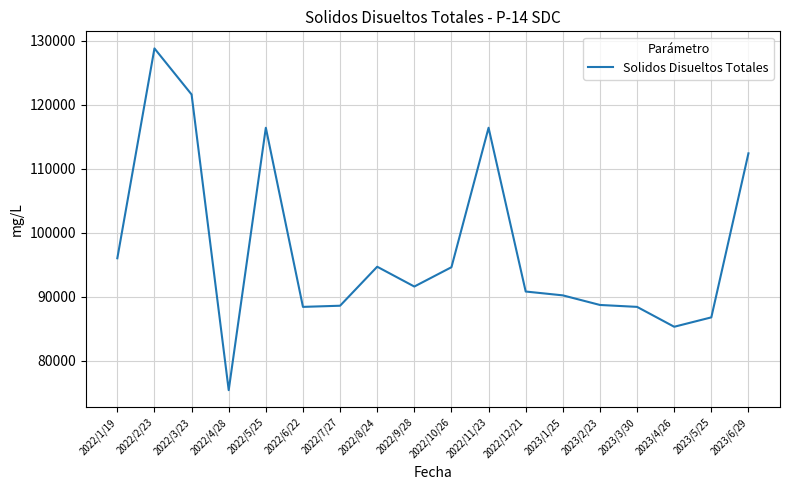

True or false: the data has more than 1 interior local peaks.

True